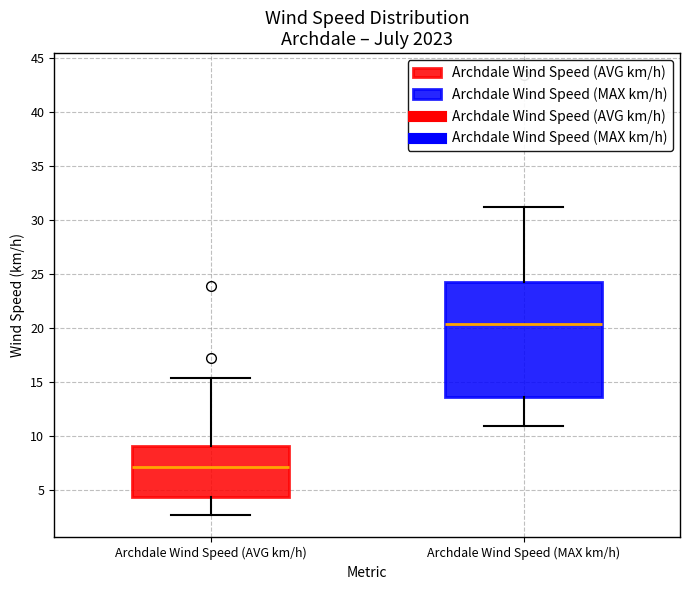

Which box's median line is the lowest?

Archdale Wind Speed (AVG km/h)